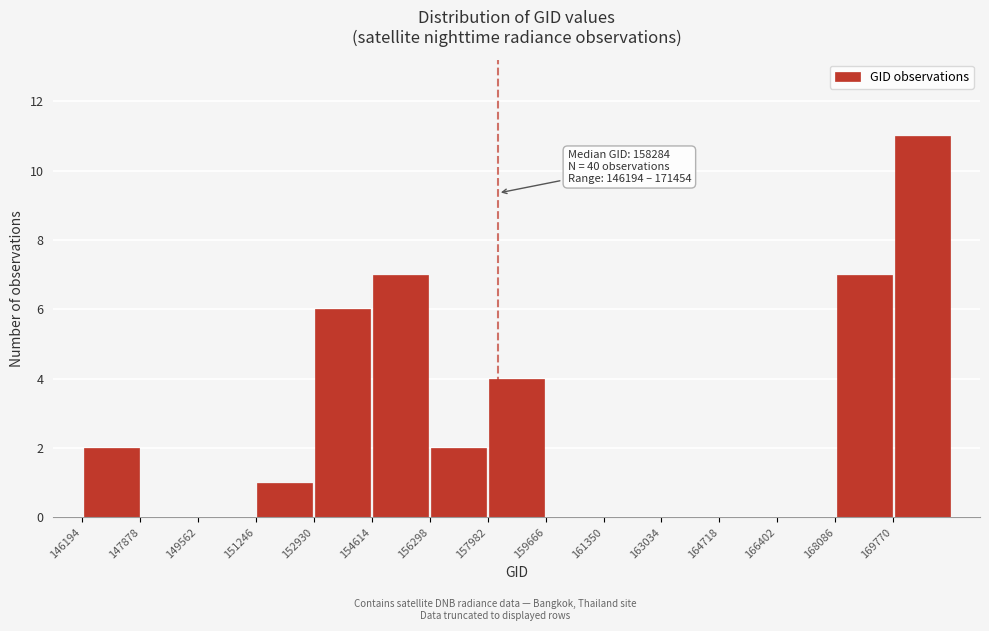

Which range on the x-axis has the tallest bar?

169800 to 171400